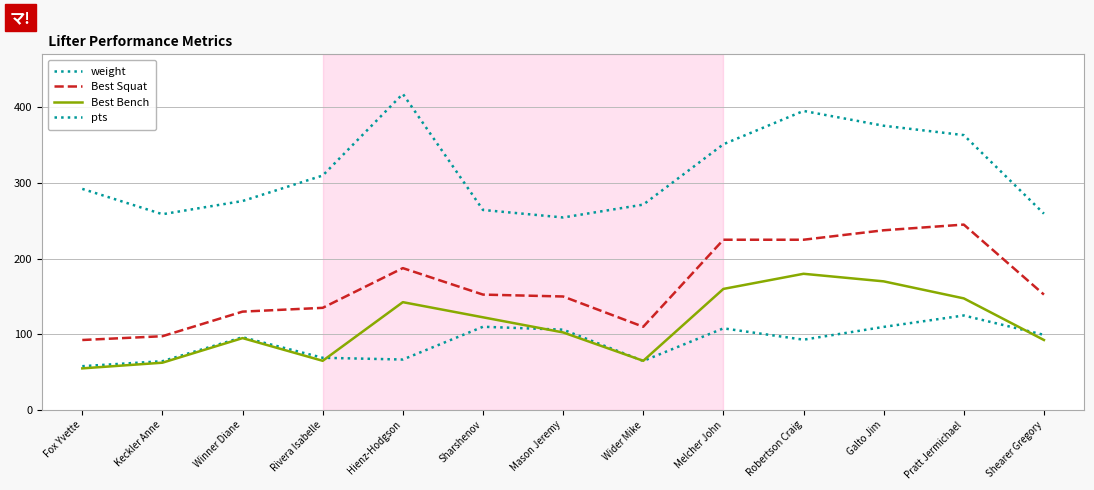

Which label corresponds to the largest value in the chart?

Hienz-Hodgson